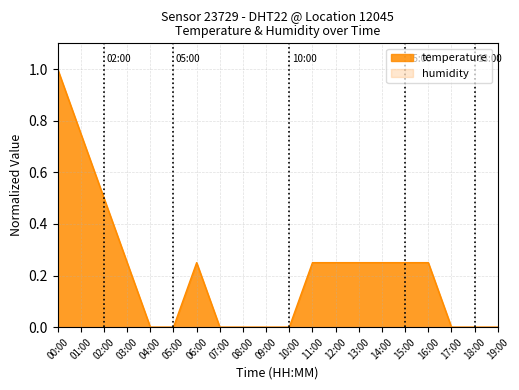

Between 05:00 and 02:00, which is larger?

02:00